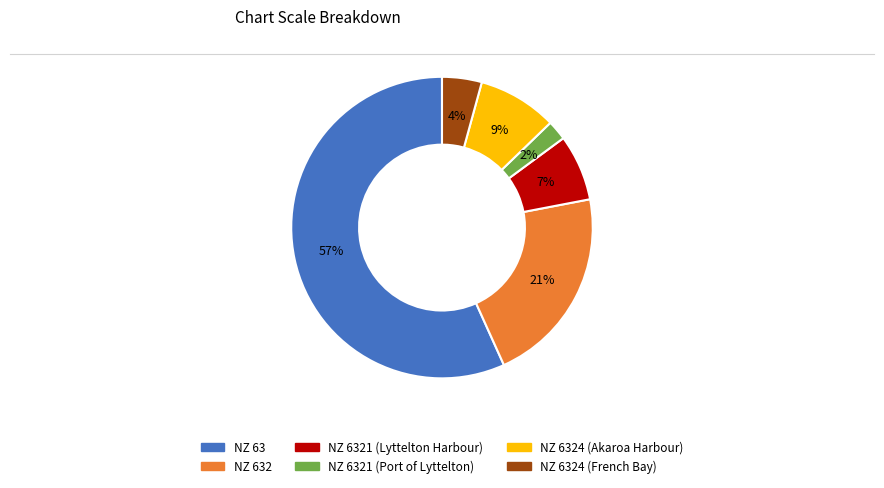

Does any single category account for the majority?

Yes